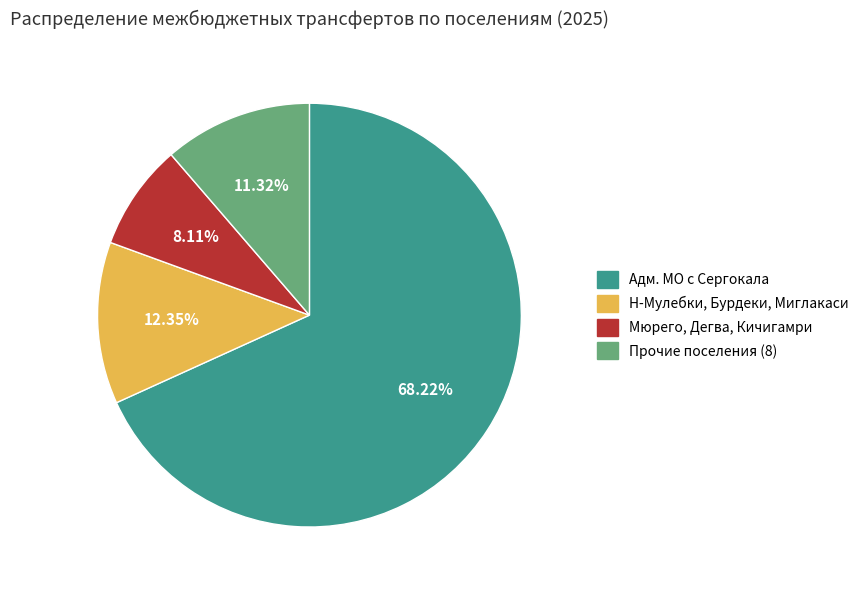

Does any single category account for the majority?

Yes